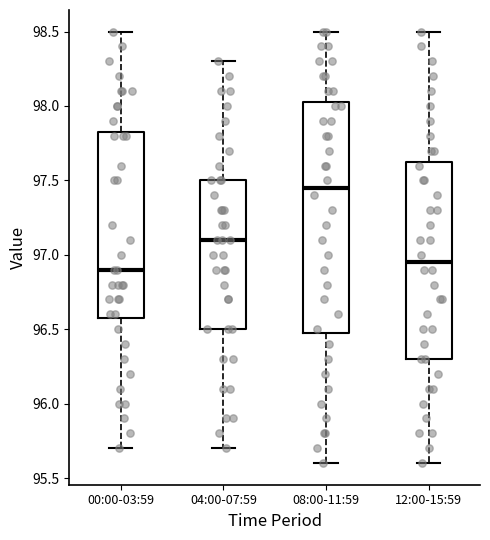

Reading left to right, transcribe this box plot: for each box, give where its median line is, the range the box spans, and where its two whiskers end, as read against the y-axis. The values are not printed on the chart, so give them approximately, as read against the axis.

00:00-03:59: median 96.90, box 96.60 to 97.85, whiskers 95.70 to 98.50
04:00-07:59: median 97.10, box 96.50 to 97.50, whiskers 95.70 to 98.30
08:00-11:59: median 97.45, box 96.50 to 98.05, whiskers 95.60 to 98.50
12:00-15:59: median 96.95, box 96.30 to 97.65, whiskers 95.60 to 98.50